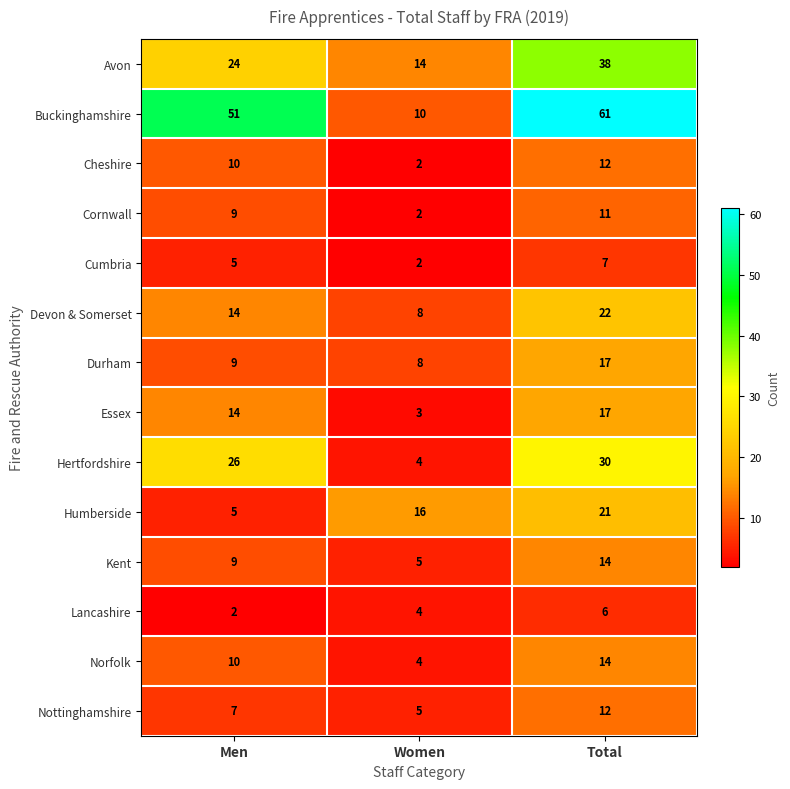

Count the number of data series in this chart.

14